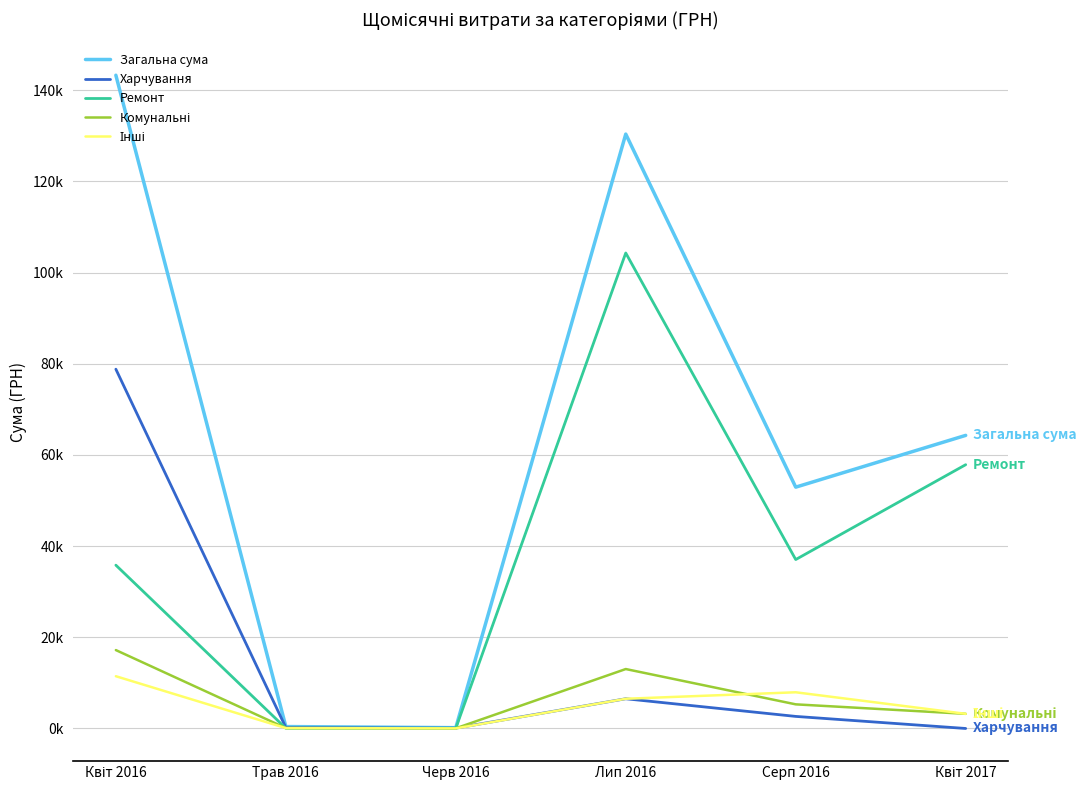

Between Лип 2016 and Квіт 2017, which is larger?

Лип 2016